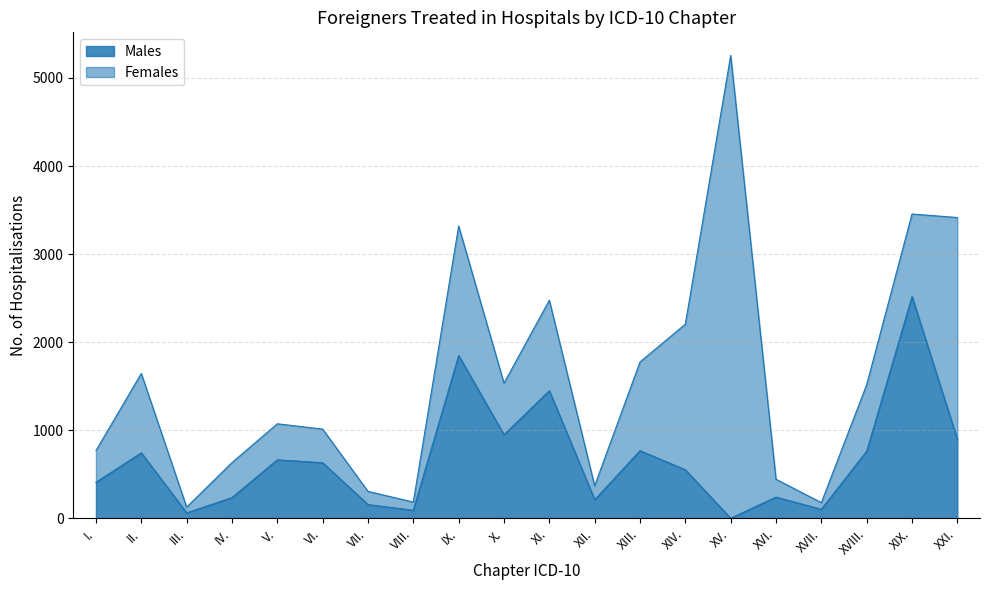

What is the difference between the values at XIV. and XVII.?

449